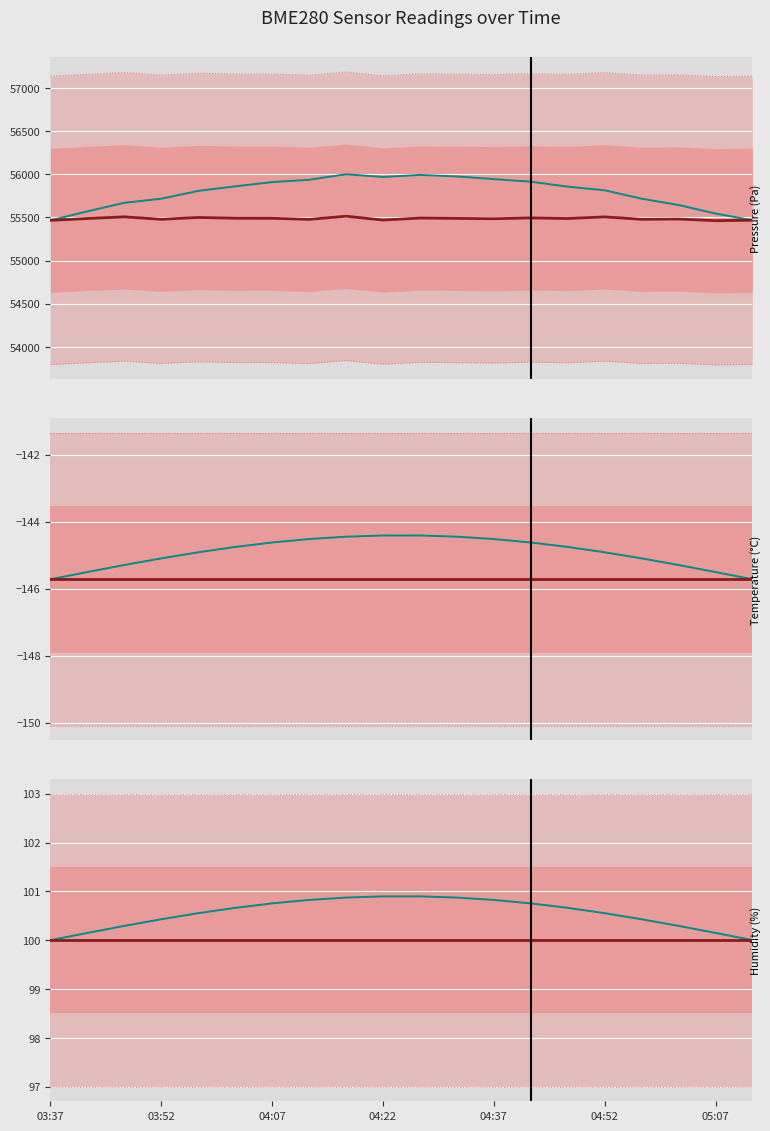

The BME280_humidity series shows 100.0 at 04:22. True or false?

True